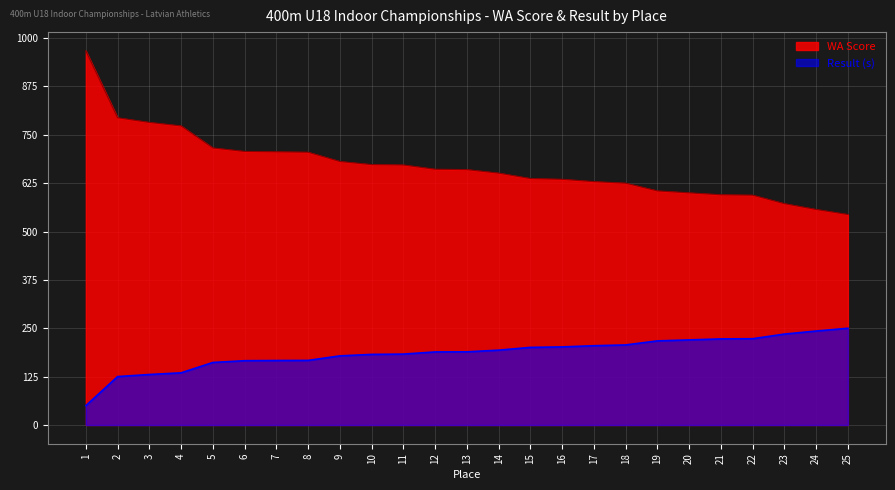

Read the Result (s) value at 4.

134.8